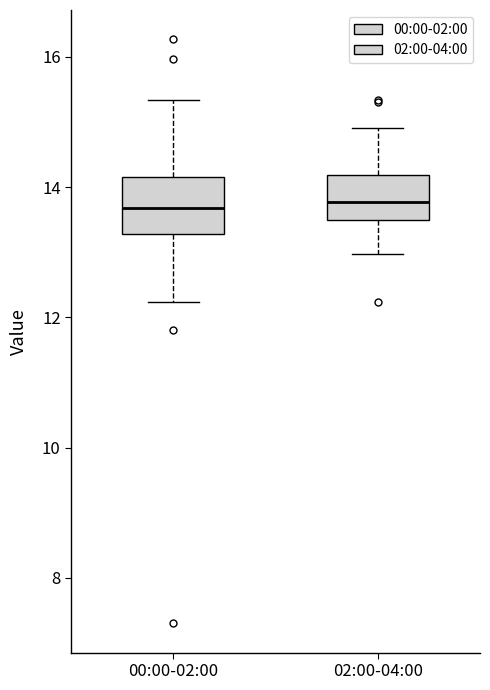

Where does the median line of the box for 00:00-02:00 sit on the y-axis? The values are not printed on the chart, so give them approximately, as read against the axis.

13.6